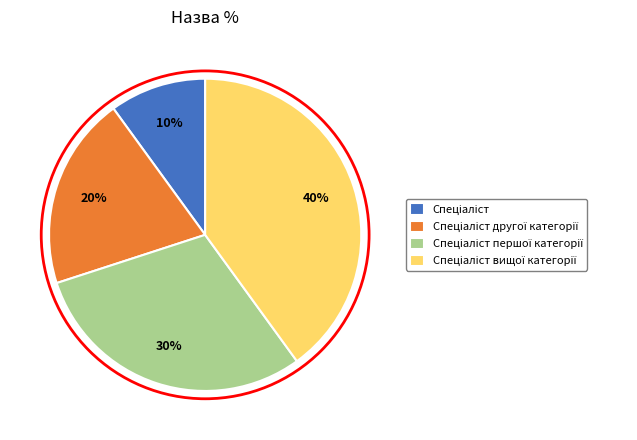

Is there a majority slice in this chart?

No